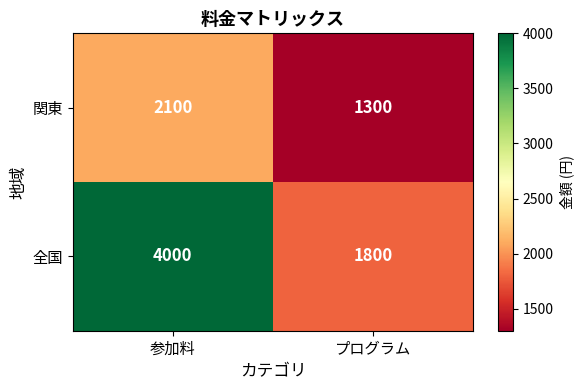

Count the number of data series in this chart.

2